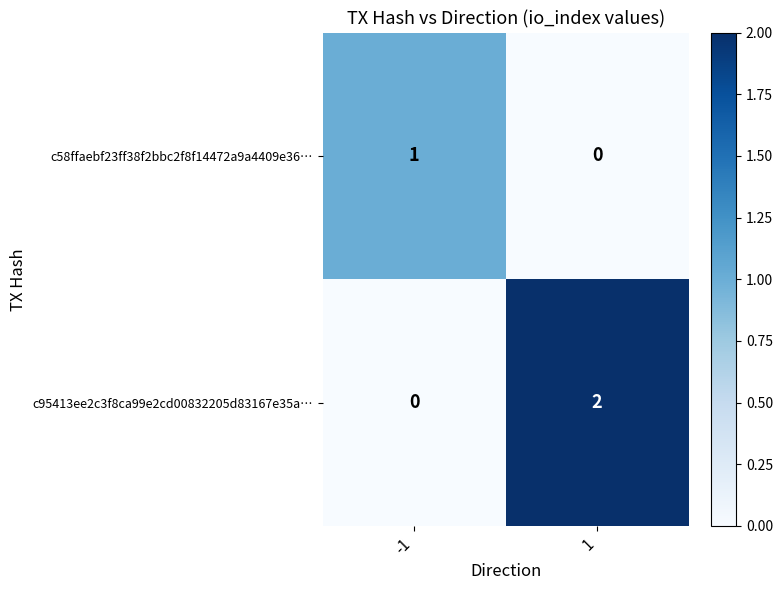

Rank the series at -1 from highest to lowest value.

c58ffaebf23ff38f2bbc2f8f14472a9a4409e36…, c95413ee2c3f8ca99e2cd00832205d83167e35a…